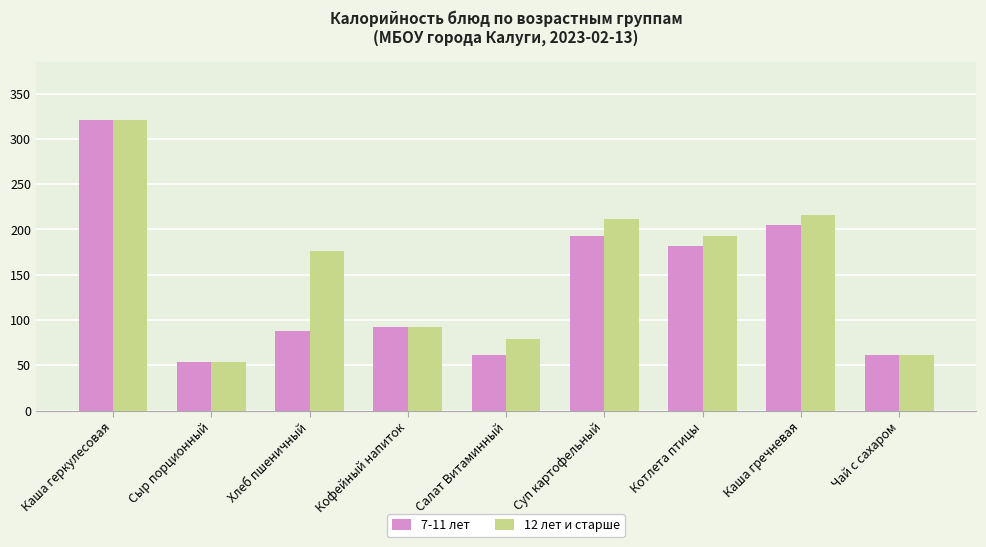

What is the approximate value of 12 лет и старше at Чай с сахаром?

61.4